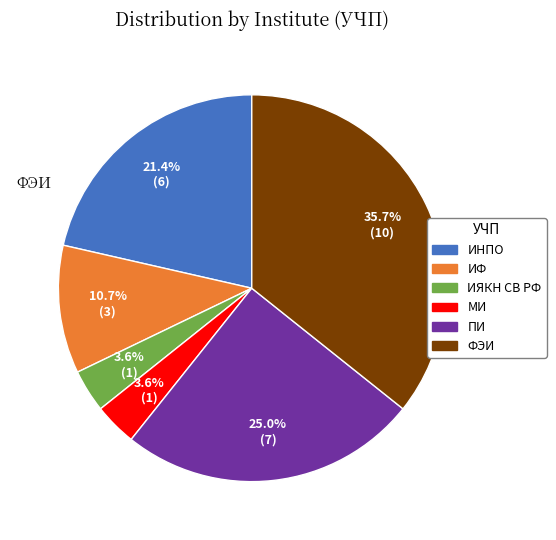

What is the change in value from ИФ to ИЯКН СВ РФ?

-2